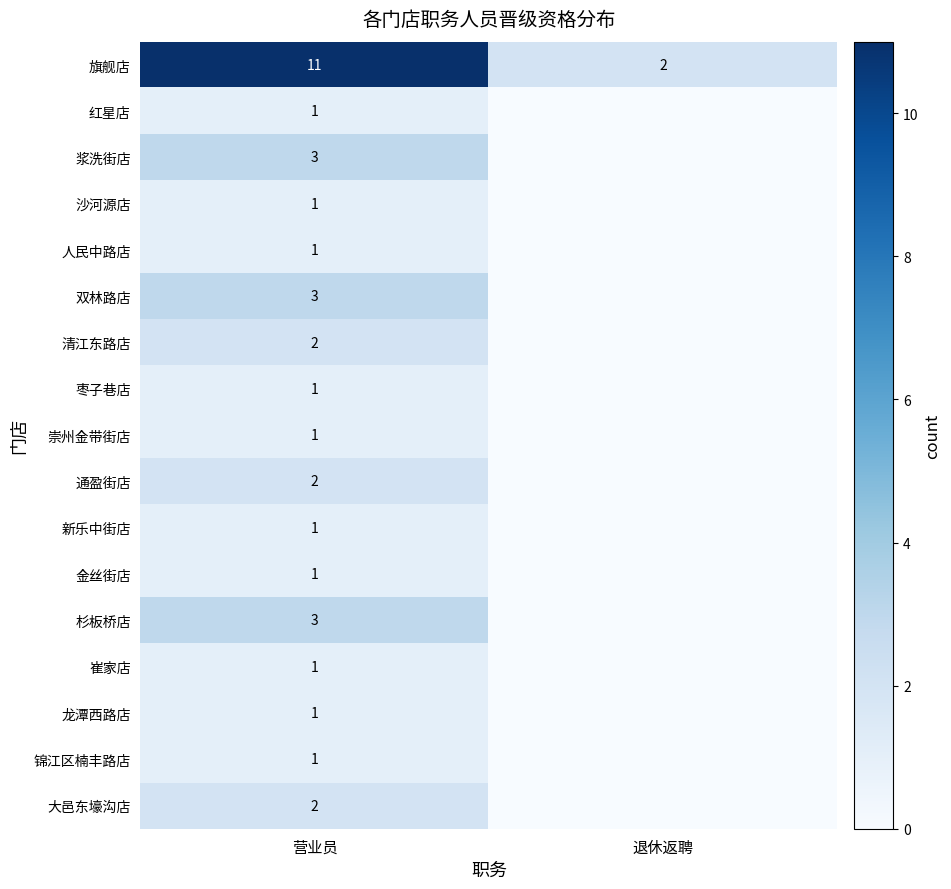

Is it true that 浆洗街店 equals 3 at 营业员?

True